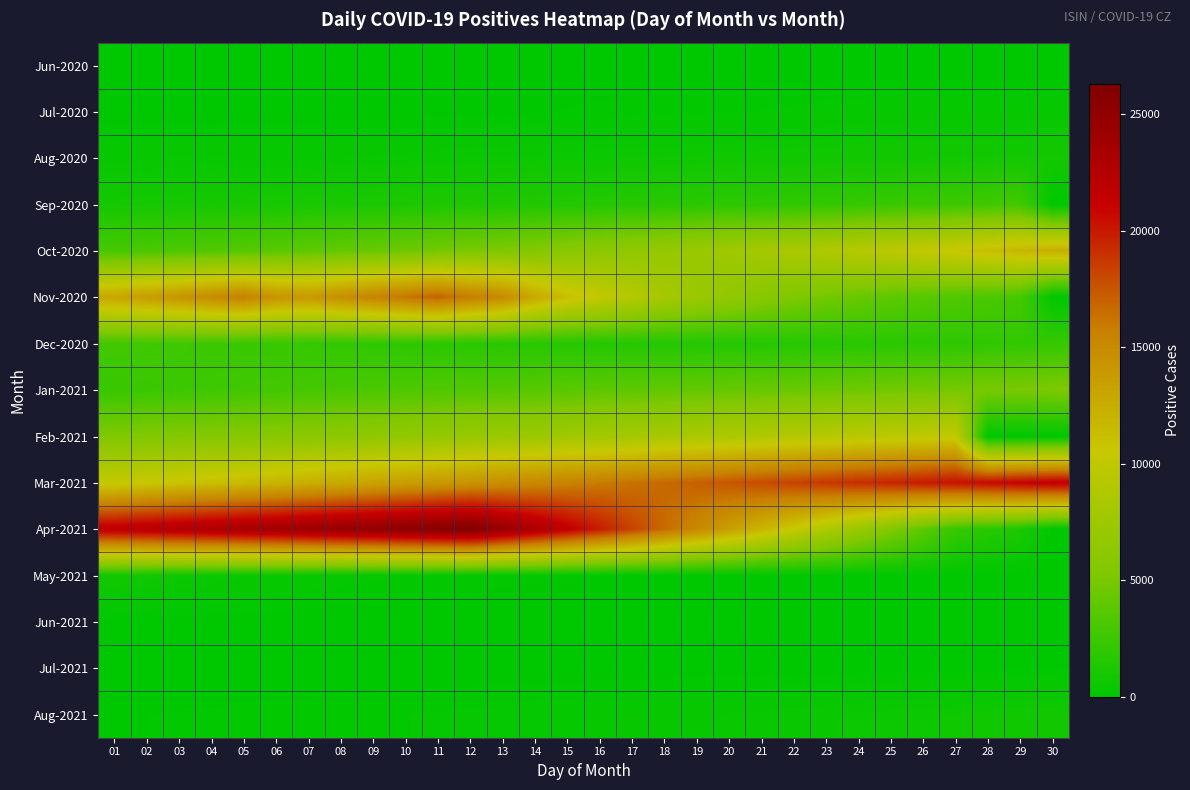

Which series has the largest total across all categories?

Apr-2021